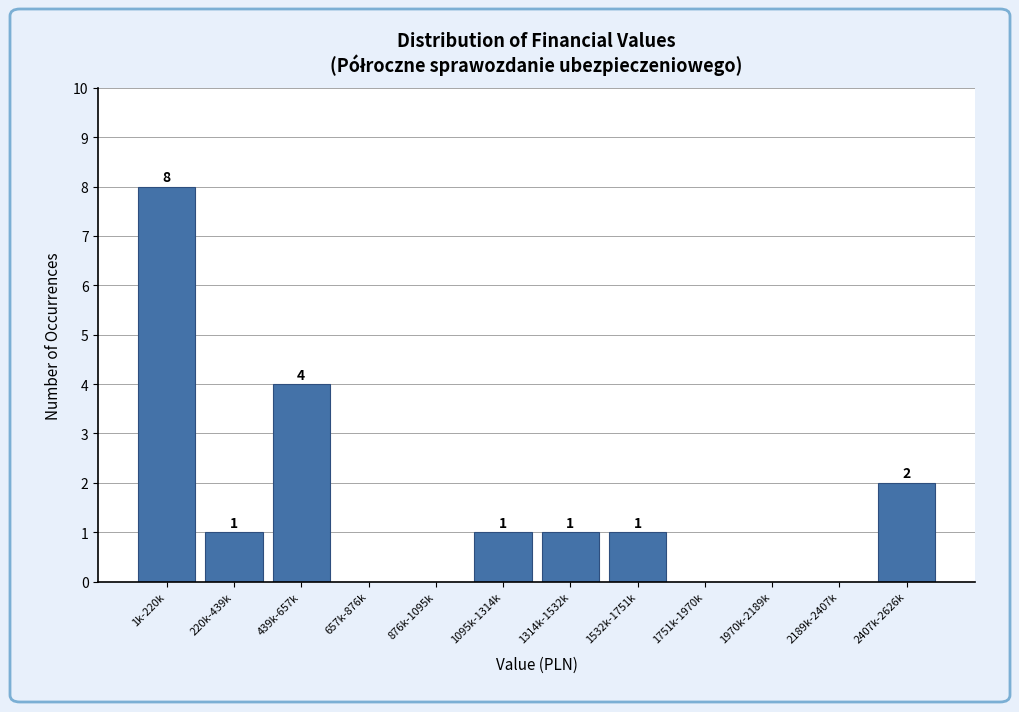

Reading left to right, transcribe all the data shown in this chart.

1k-220k=8	220k-439k=1	439k-657k=4	657k-876k=0	876k-1095k=0	1095k-1314k=1	1314k-1532k=1	1532k-1751k=1	1751k-1970k=0	1970k-2189k=0	2189k-2407k=0	2407k-2626k=2